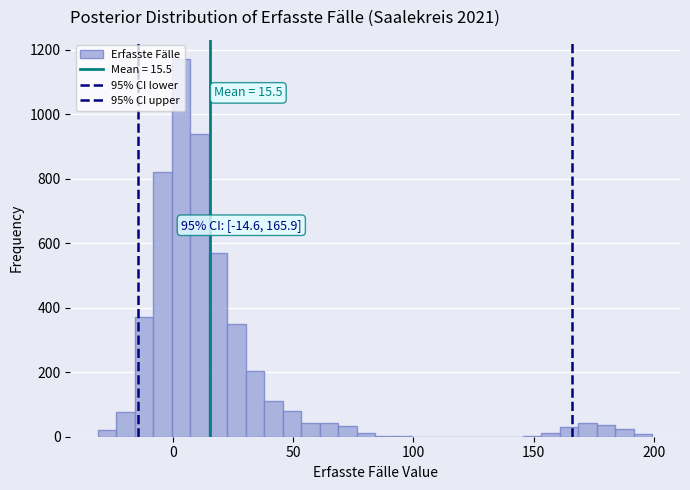

Around what value on the x-axis is the tallest bar? Give the approximate position of its centre, as read against the axis.

5